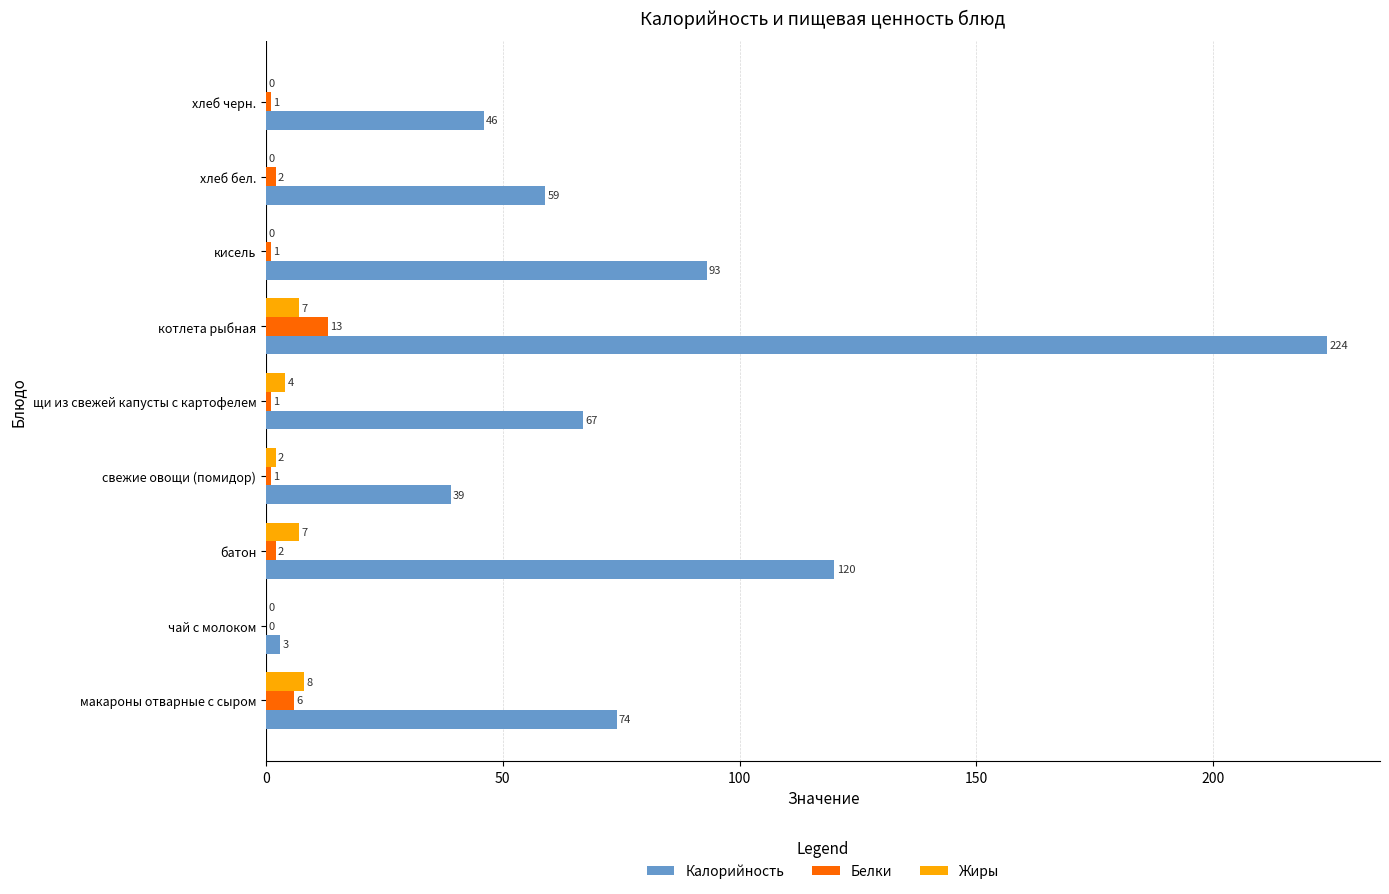

At which category is the sum across all series the highest?

котлета рыбная